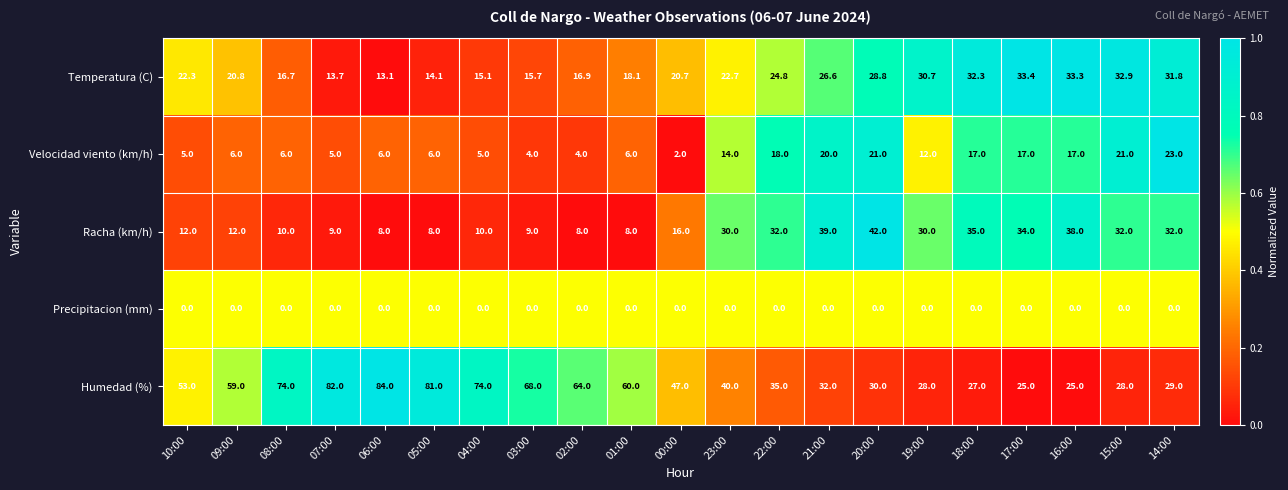

What is the sum of the Racha (km/h) values at 06:00 and 19:00?

38.0